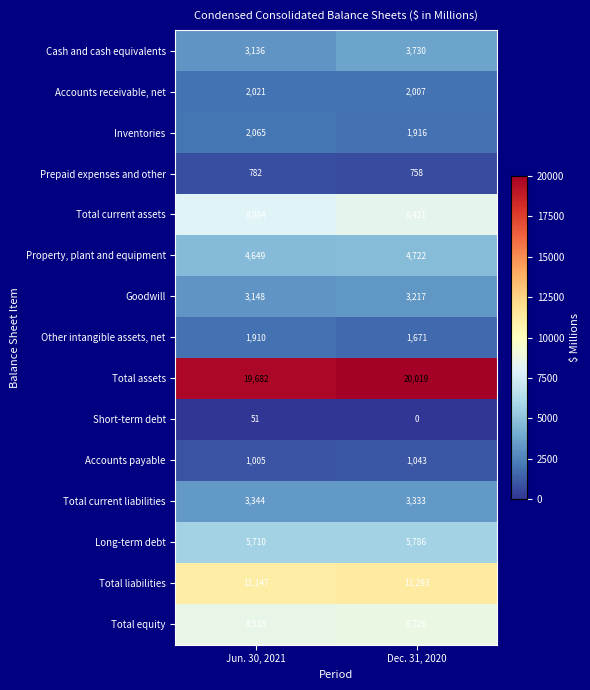

What is the sum of the Total assets values at Dec. 31, 2020 and Jun. 30, 2021?

39701